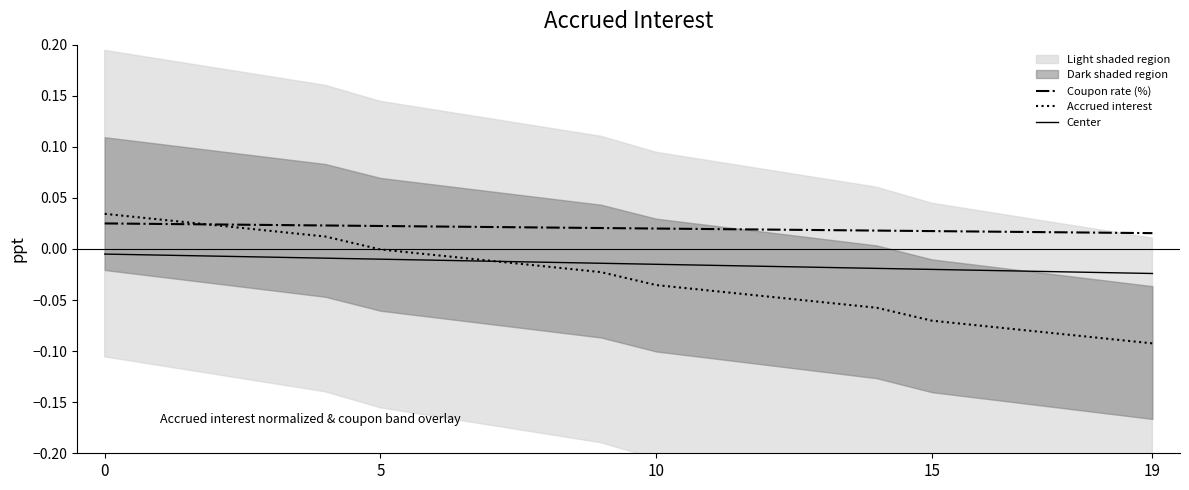

Which series has the largest total across all categories?

Coupon rate (%)